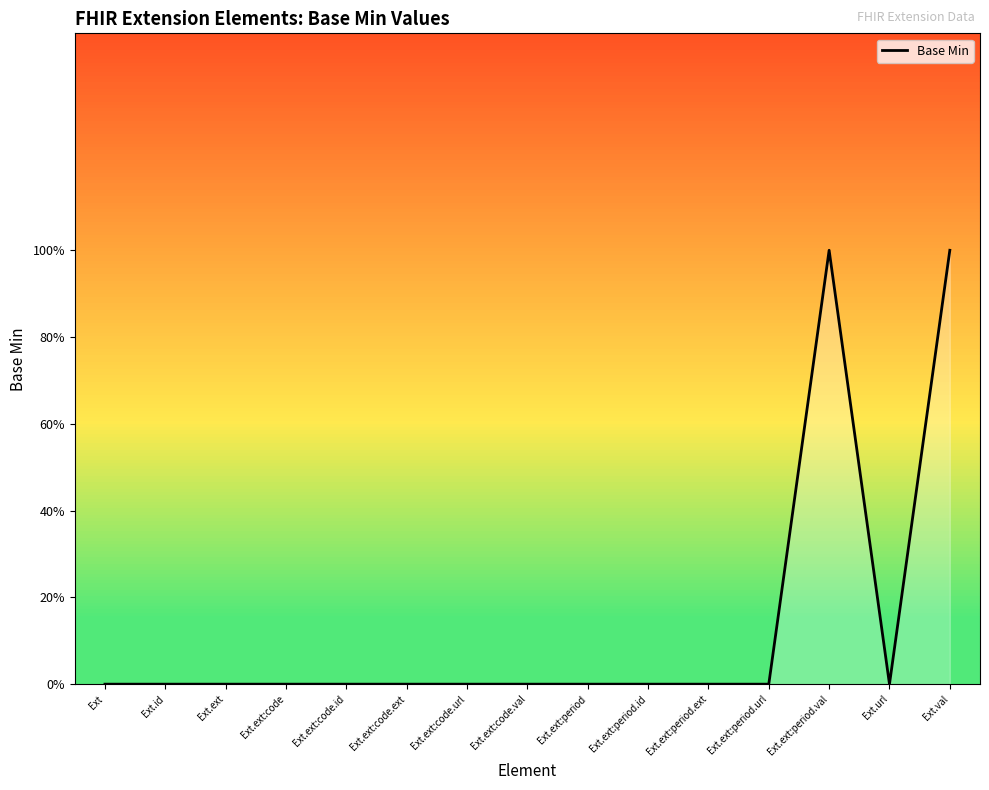

What is the label of the 8th point from the left?

Ext.ext:code.val